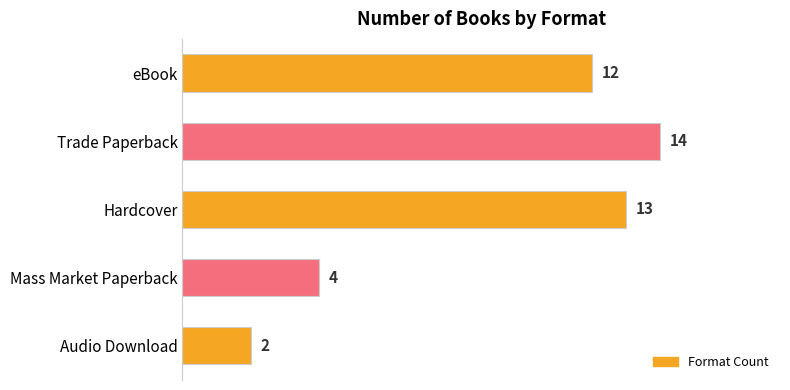

How many distinct data groups are displayed?

1